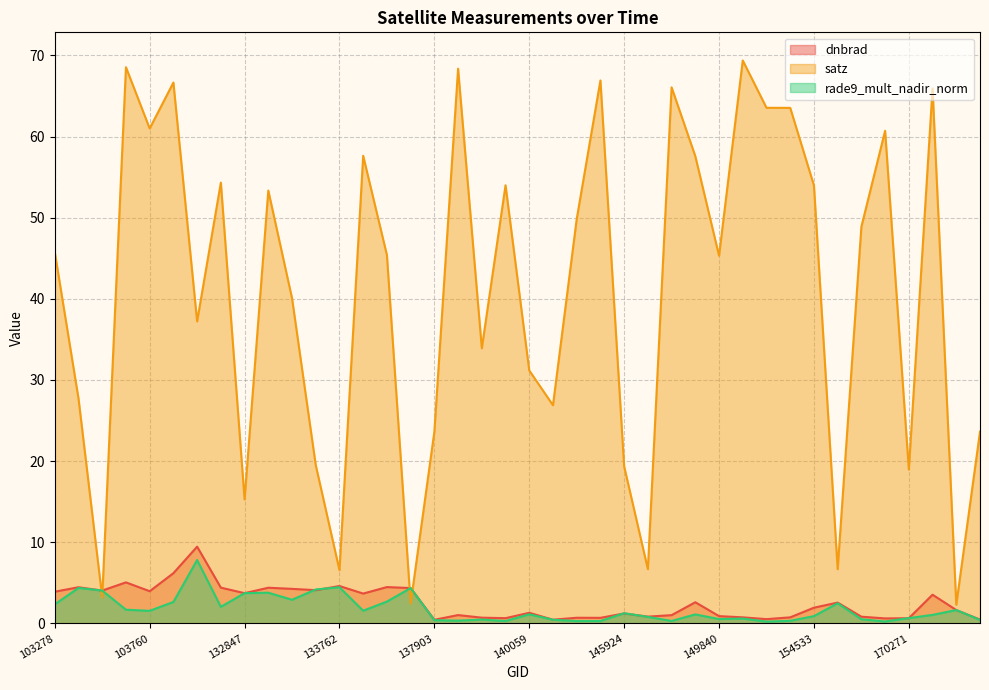

Is it true that satz equals 27.1 at 132847?

False